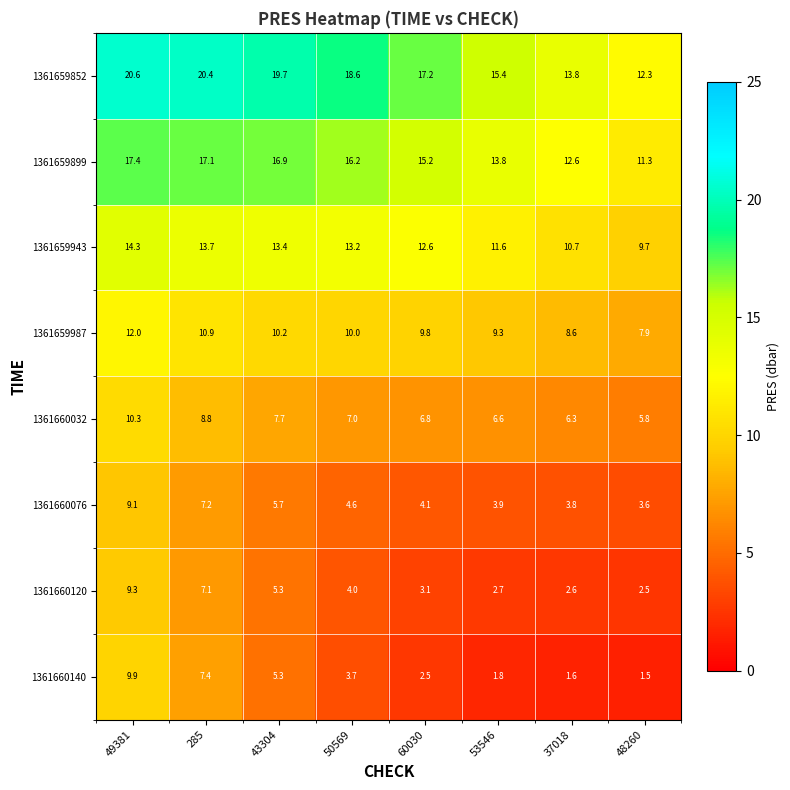

List the labels in order of 1361660032 value, largest first.

49381, 285, 43304, 50569, 60030, 53546, 37018, 48260